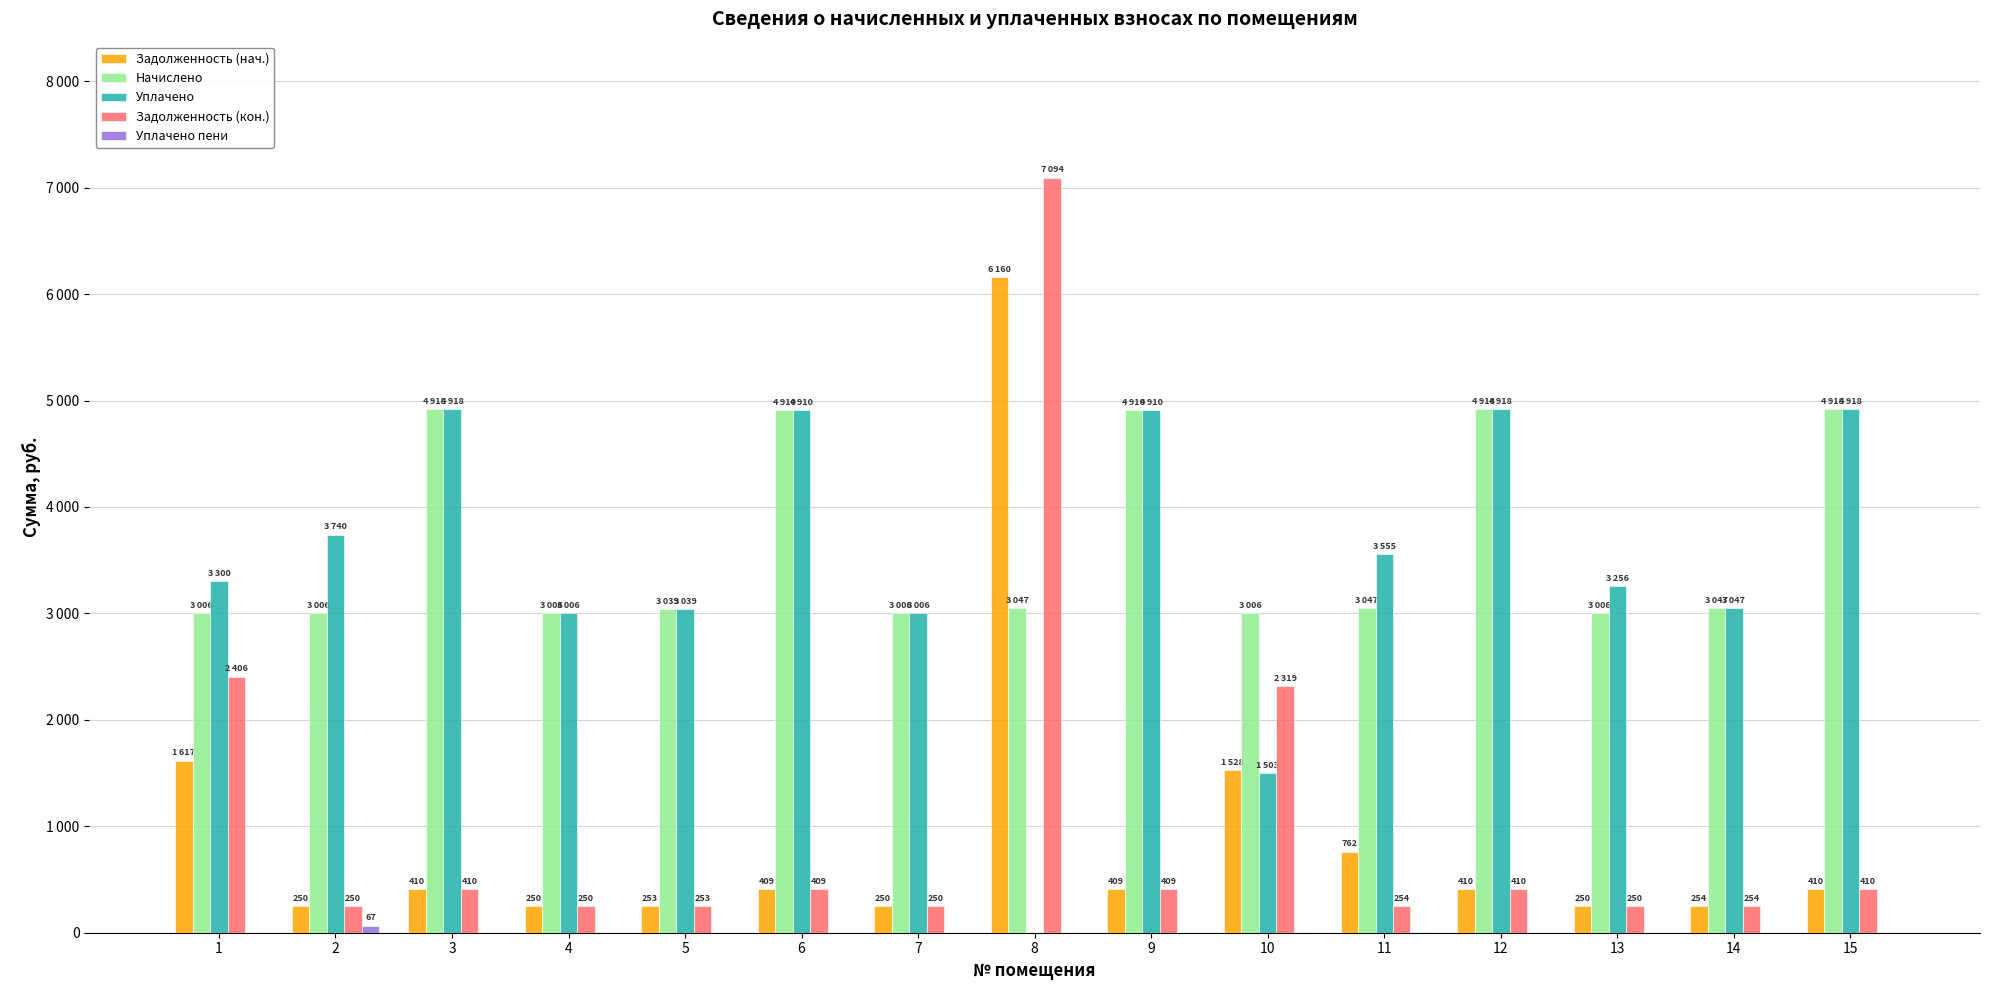

What is the average value of the Уплачено series?

3468.4